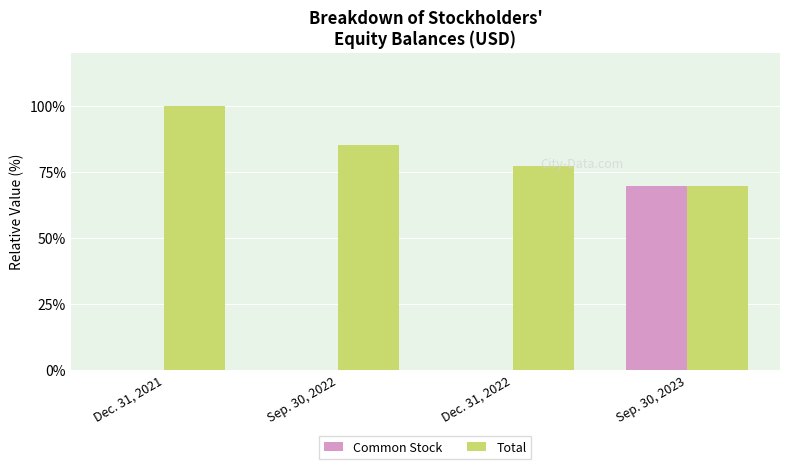

Which category has the highest value in the Common Stock series?

Sep. 30, 2023